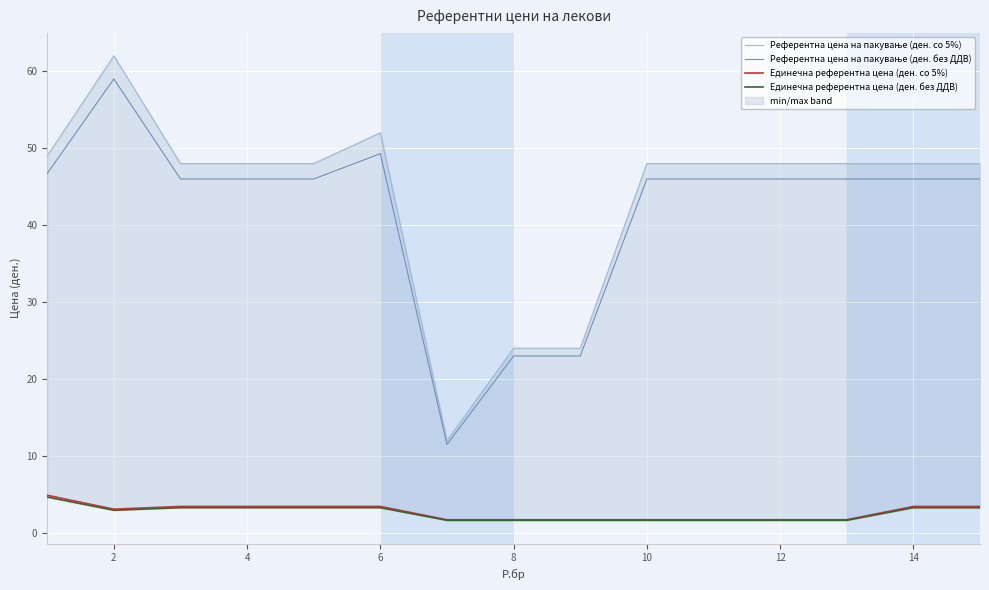

Reading left to right, list all the values displayed in this chart.

Референтна цена на пакување (ден. со 5%): 49.0	62.0	48.0	48.0	48.0	52.0	12.0	24.0	24.0	48.0	48.0	48.0	48.0	48.0	48.0
Референтна цена на пакување (ден. без ДДВ): 46.7	59.0	46.0	46.0	46.0	49.3	11.5	23.0	23.0	46.0	46.0	46.0	46.0	46.0	46.0
Единечна референтна цена (ден. со 5%): 4.9	3.1	3.5	3.5	3.5	3.5	1.7	1.7	1.7	1.7	1.7	1.7	1.7	3.5	3.5
Единечна референтна цена (ден. без ДДВ): 4.7	3.0	3.3	3.3	3.3	3.3	1.6	1.6	1.6	1.6	1.6	1.6	1.6	3.3	3.3